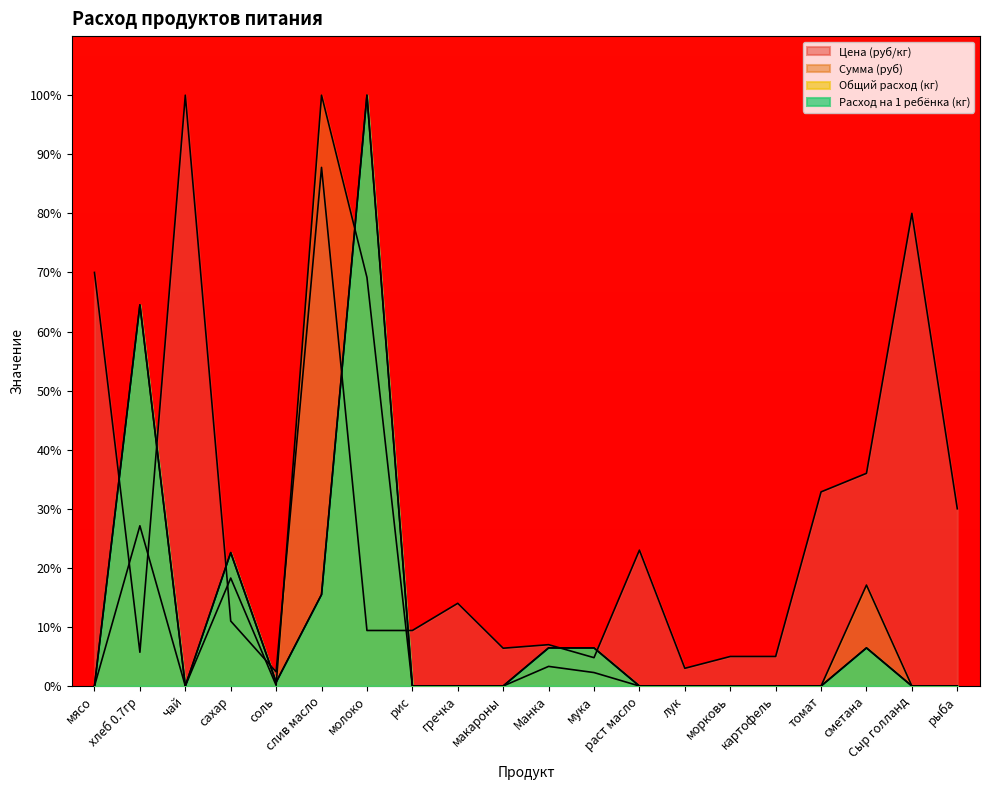

Which label corresponds to the smallest value in the chart?

мясо